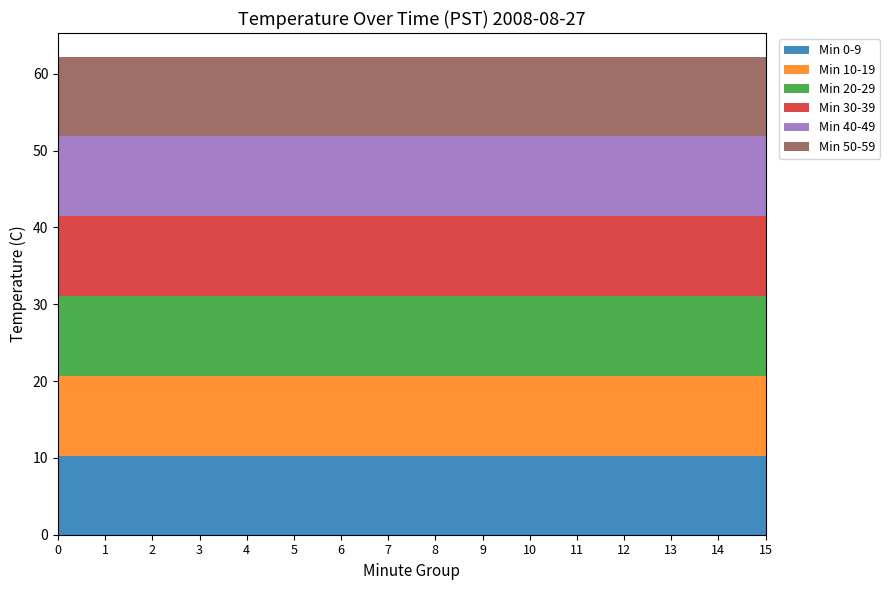

Reading left to right, what are all the values shown in this chart?

Min 0-9: 0=10.3	1=10.3	2=10.3	3=10.3	4=10.3	5=10.3	6=10.3	7=10.3	8=10.3	9=10.3	10=10.3	11=10.3	12=10.3	13=10.3	14=10.3	15=10.3
Min 10-19: 0=10.4	1=10.4	2=10.4	3=10.4	4=10.4	5=10.4	6=10.4	7=10.4	8=10.4	9=10.4	10=10.4	11=10.4	12=10.4	13=10.4	14=10.4	15=10.4
Min 20-29: 0=10.4	1=10.4	2=10.4	3=10.4	4=10.4	5=10.4	6=10.4	7=10.4	8=10.4	9=10.4	10=10.4	11=10.4	12=10.4	13=10.4	14=10.4	15=10.4
Min 30-39: 0=10.4	1=10.4	2=10.4	3=10.4	4=10.4	5=10.4	6=10.4	7=10.4	8=10.4	9=10.4	10=10.4	11=10.4	12=10.4	13=10.4	14=10.4	15=10.4
Min 40-49: 0=10.4	1=10.4	2=10.4	3=10.4	4=10.4	5=10.4	6=10.4	7=10.4	8=10.4	9=10.4	10=10.4	11=10.4	12=10.4	13=10.4	14=10.4	15=10.4
Min 50-59: 0=10.3	1=10.3	2=10.3	3=10.3	4=10.3	5=10.3	6=10.3	7=10.3	8=10.3	9=10.3	10=10.3	11=10.3	12=10.3	13=10.3	14=10.3	15=10.3